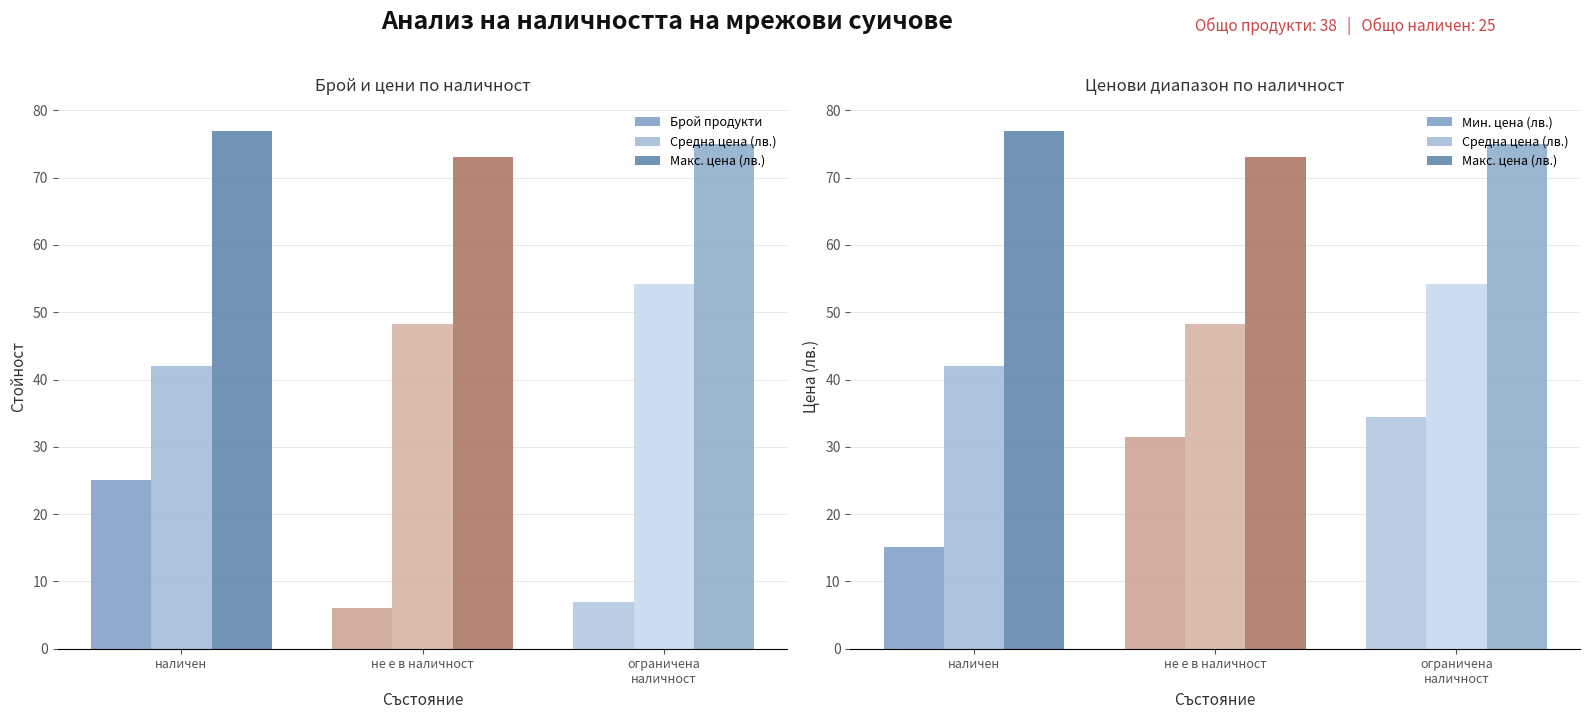

What is the maximum value shown in the chart?

77.0